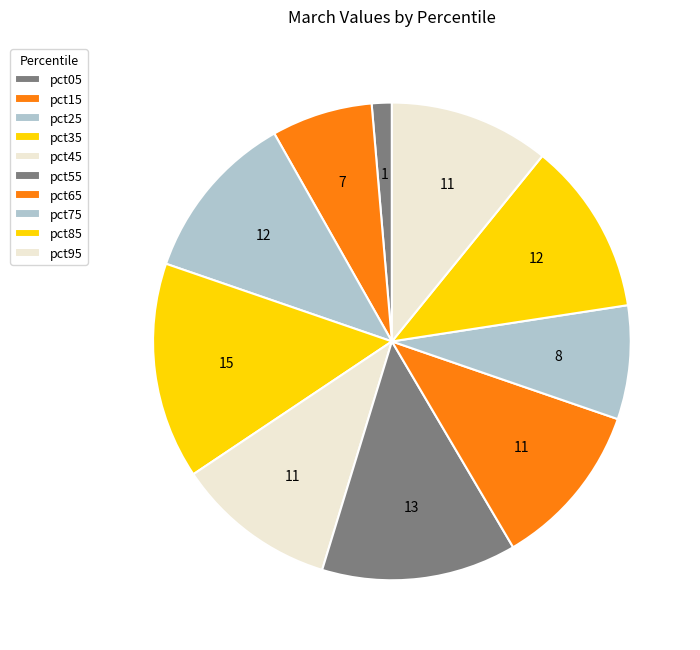

What percentage is the pct95 slice, to the nearest percent?

11%